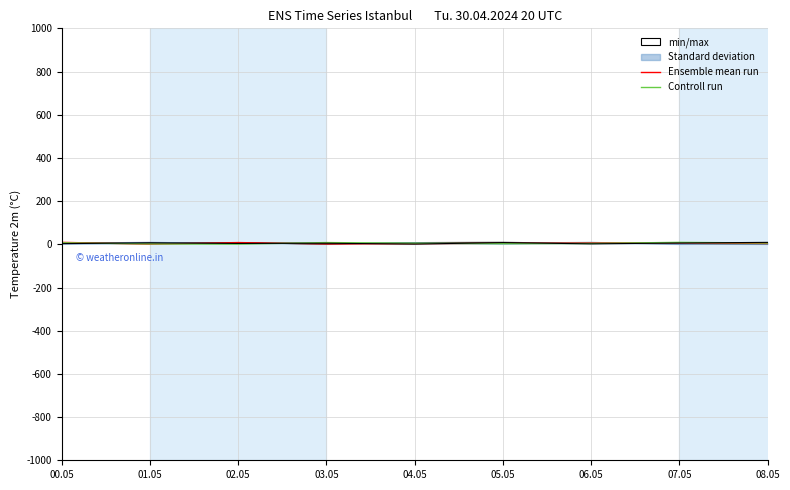

Which series has the largest range (max minus min)?

min/max